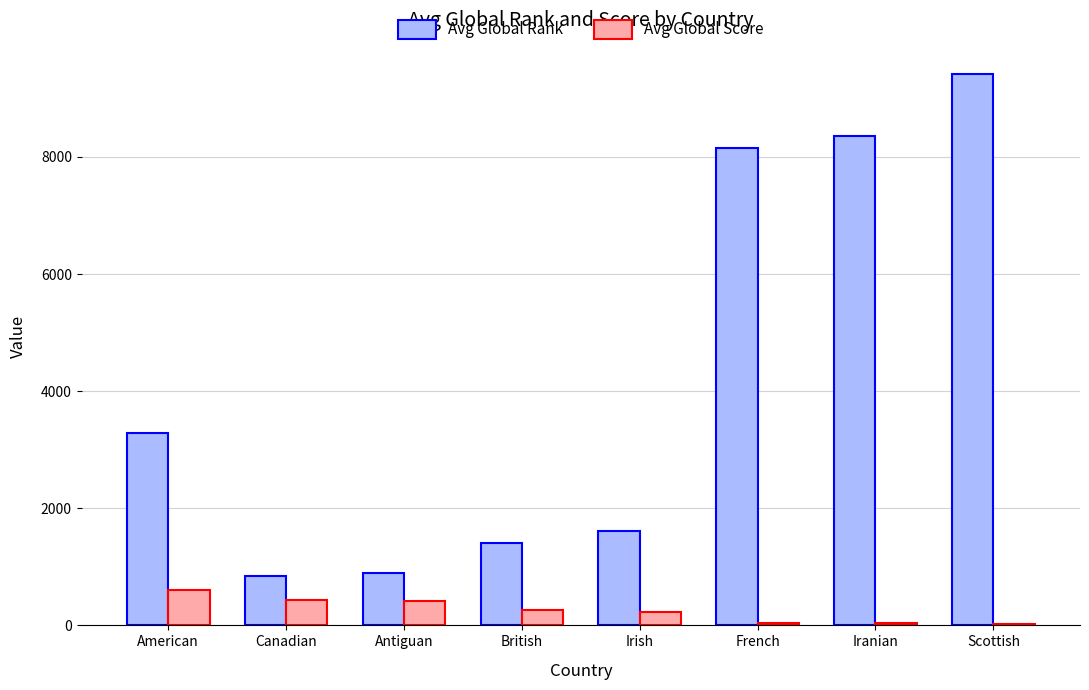

Are the bars grouped side by side (vs. stacked)?

Yes